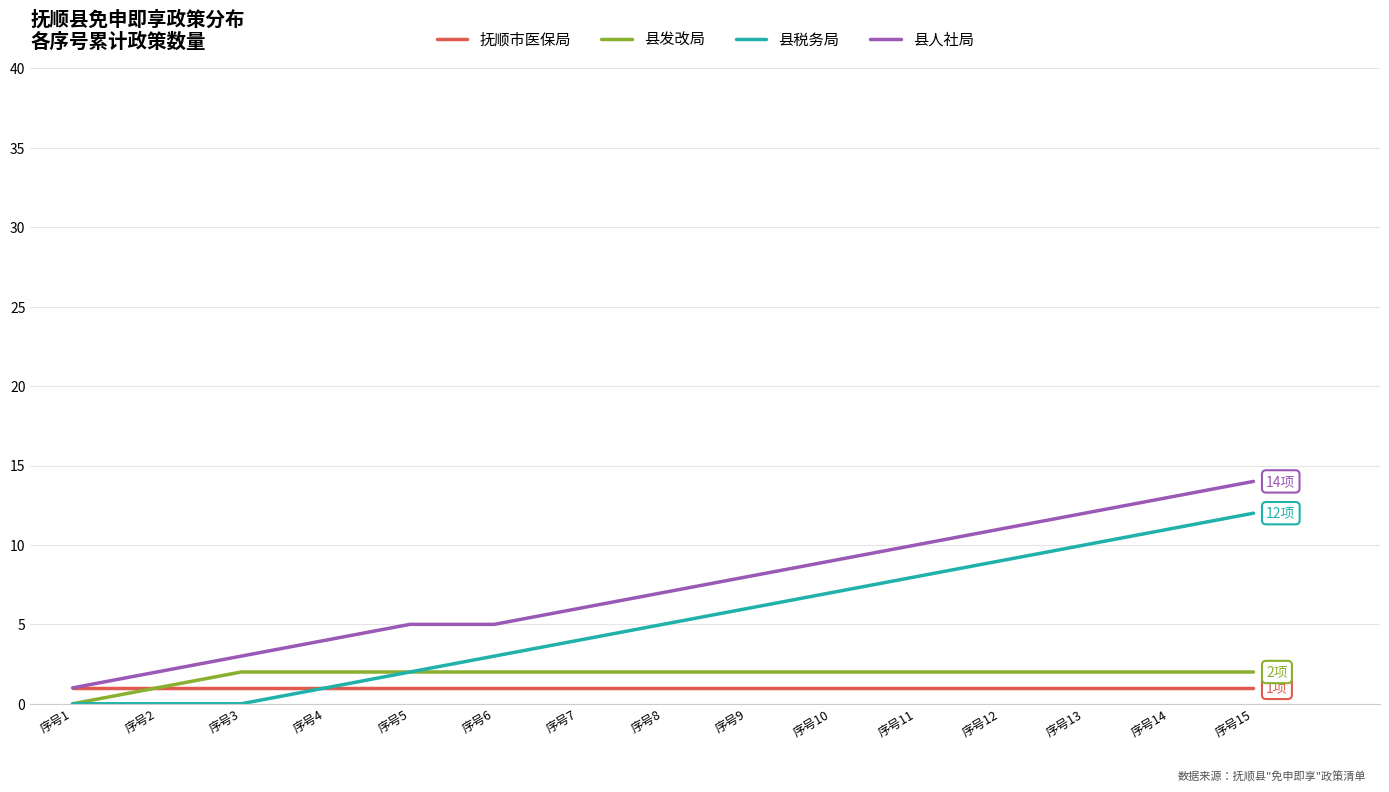

True or false: 县税务局 and 县人社局 intersect in this chart.

False